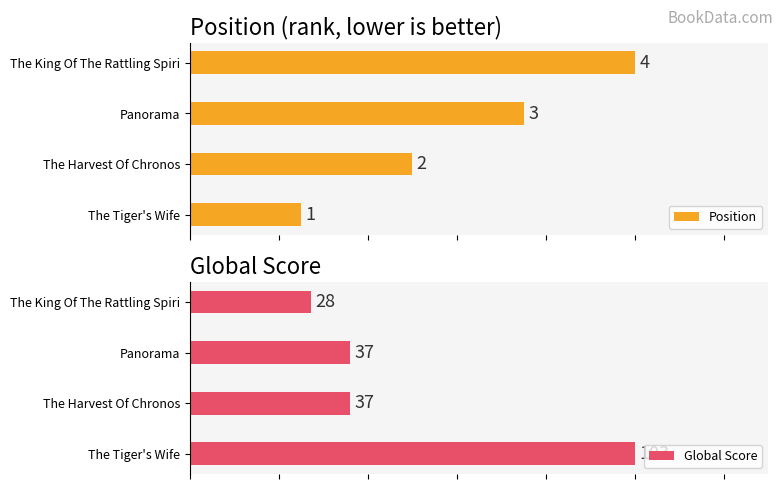

Is it true that Position equals 16.4 at The Tiger's Wife?

False